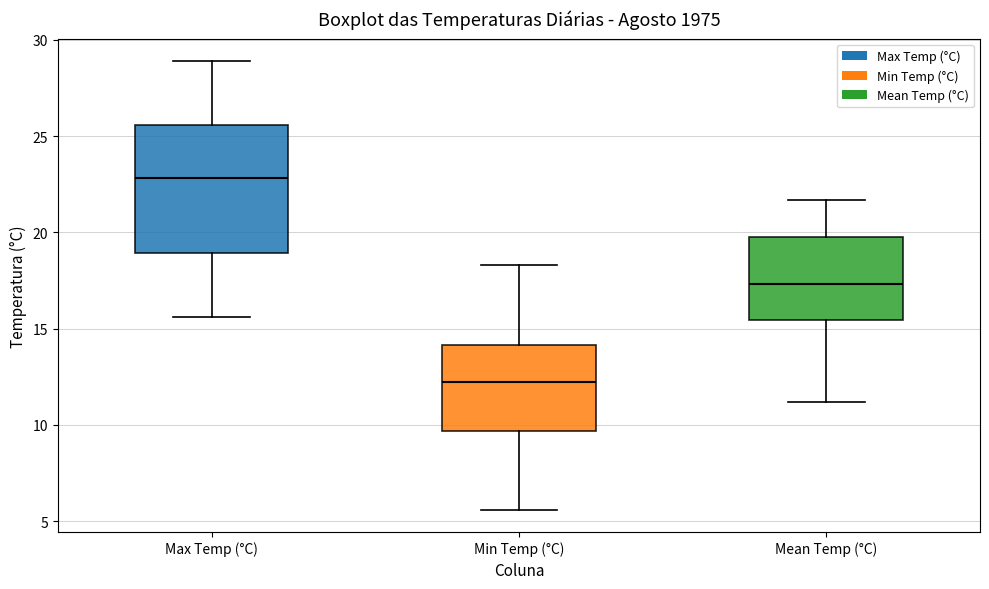

Where does the lower whisker of the box for Max Temp (°C) end on the y-axis? The values are not printed on the chart, so give them approximately, as read against the axis.

15.5